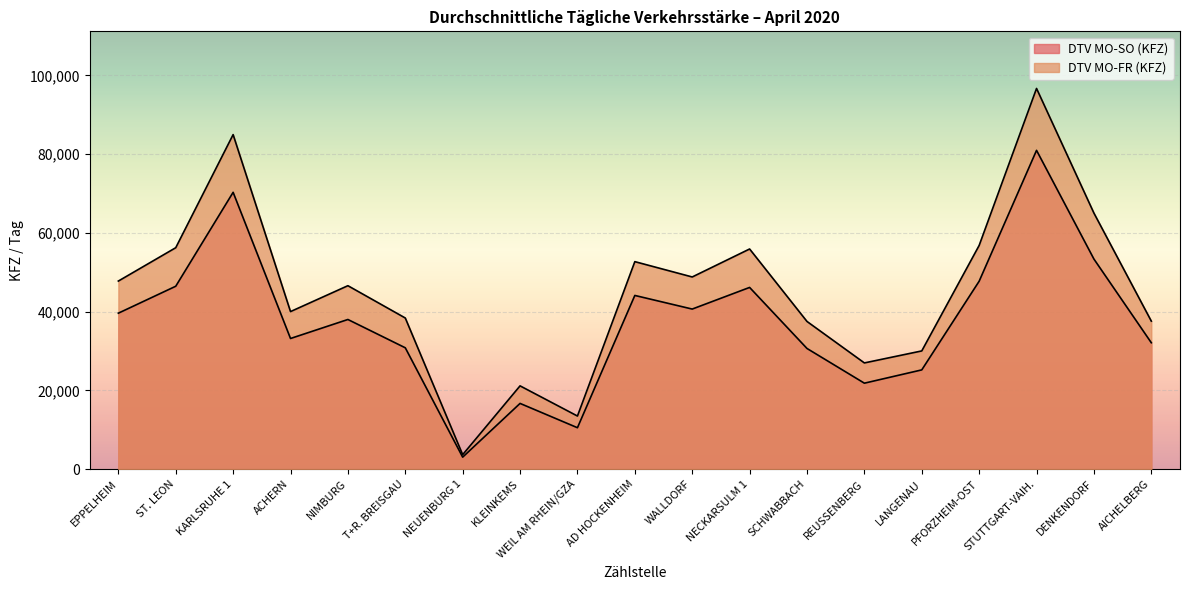

At which label is DTV MO-FR (KFZ) closest to 50179?

WALLDORF